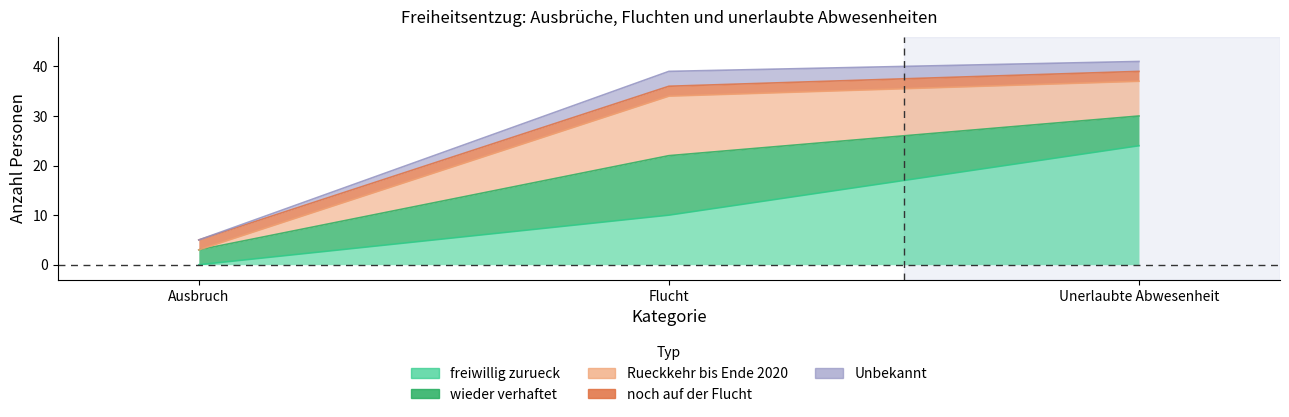

Is it true that Unbekannt equals 3 at Flucht?

True